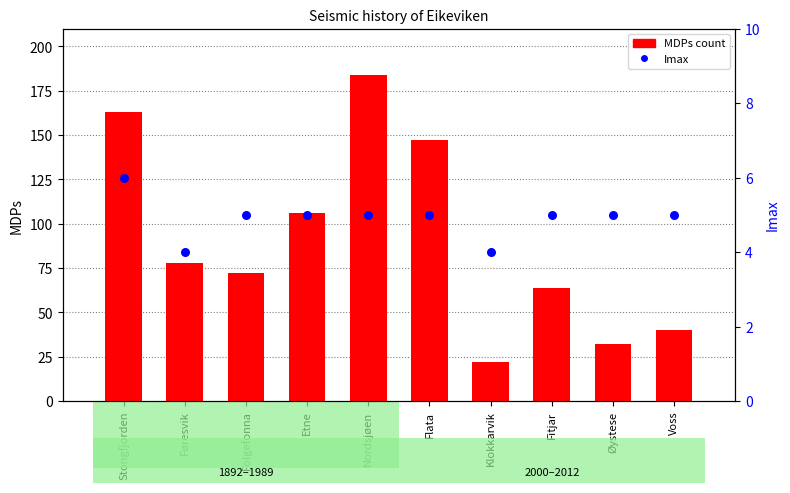

Which series has the largest total across all categories?

MDPs count